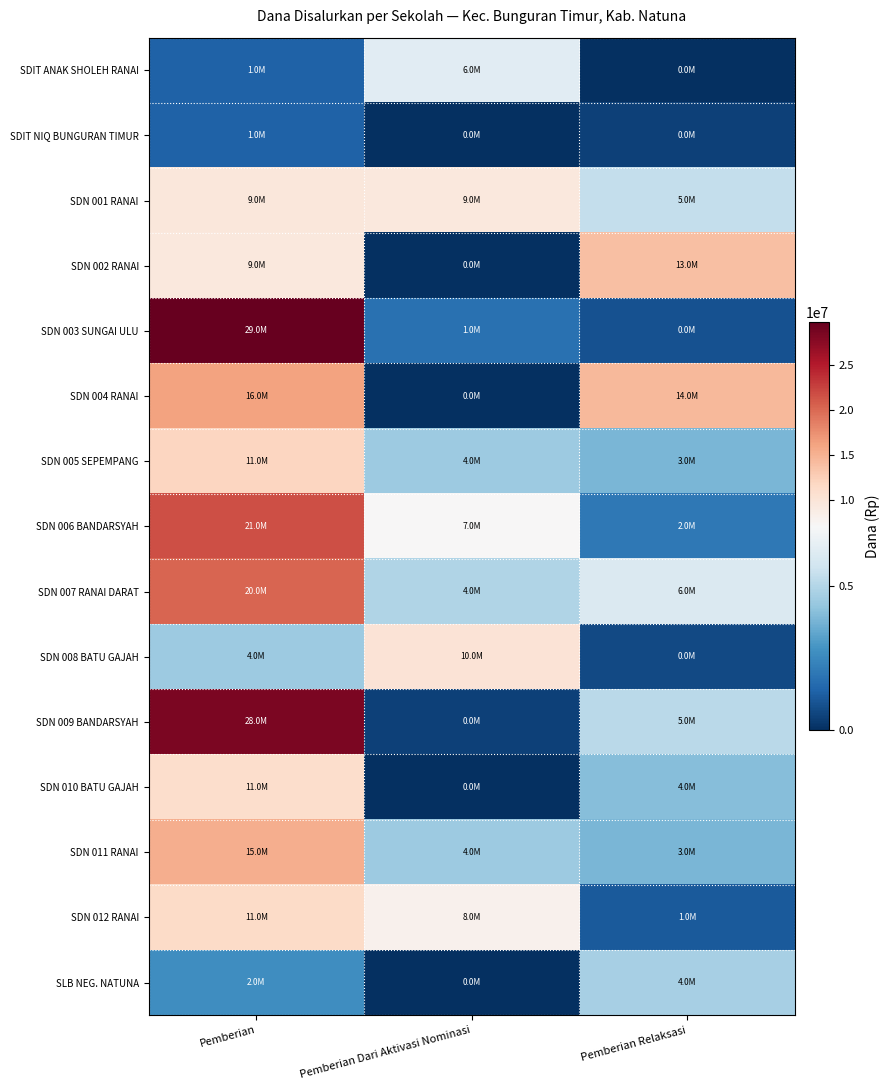

Which label corresponds to the largest value in the chart?

Pemberian